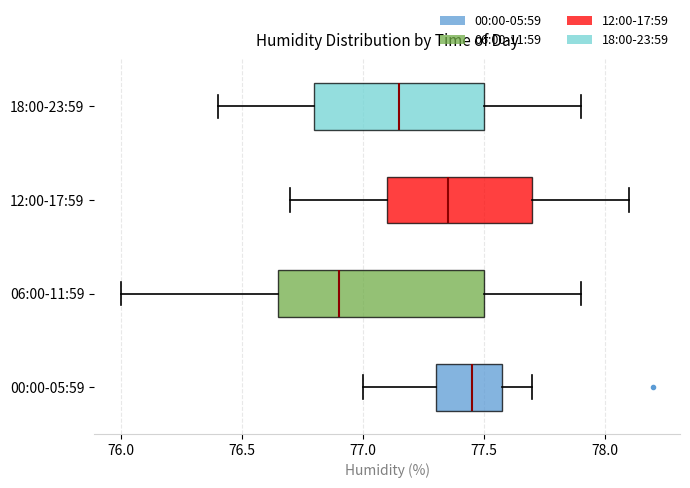

Reading bottom to top, transcribe this box plot: for each box, give where its median line is, the range the box spans, and where its two whiskers end, as read against the x-axis. The values are not printed on the chart, so give them approximately, as read against the axis.

00:00-05:59: median 77.45, box 77.30 to 77.60, whiskers 77.00 to 77.70
06:00-11:59: median 76.90, box 76.65 to 77.50, whiskers 76.00 to 77.90
12:00-17:59: median 77.35, box 77.10 to 77.70, whiskers 76.70 to 78.10
18:00-23:59: median 77.15, box 76.80 to 77.50, whiskers 76.40 to 77.90